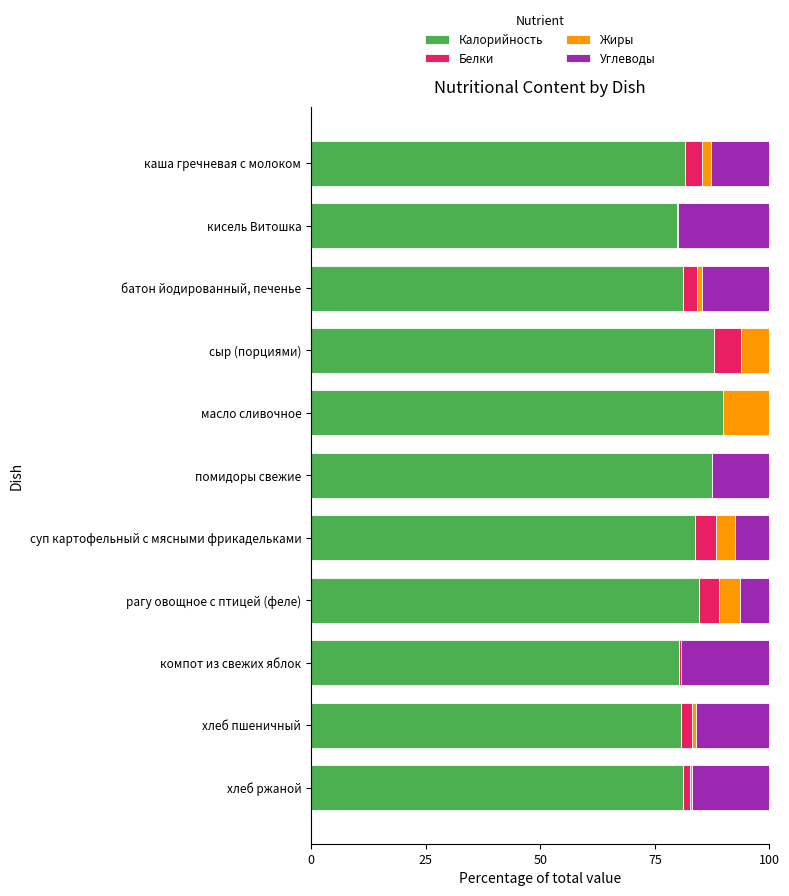

How many categories are shown in the chart?

11